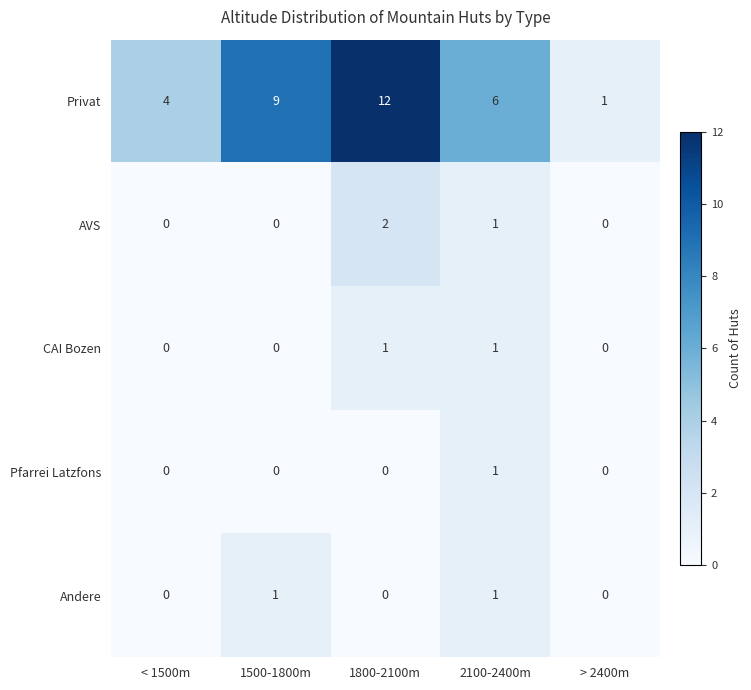

True or false: Pfarrei Latzfons has a value of -1 at > 2400m.

False